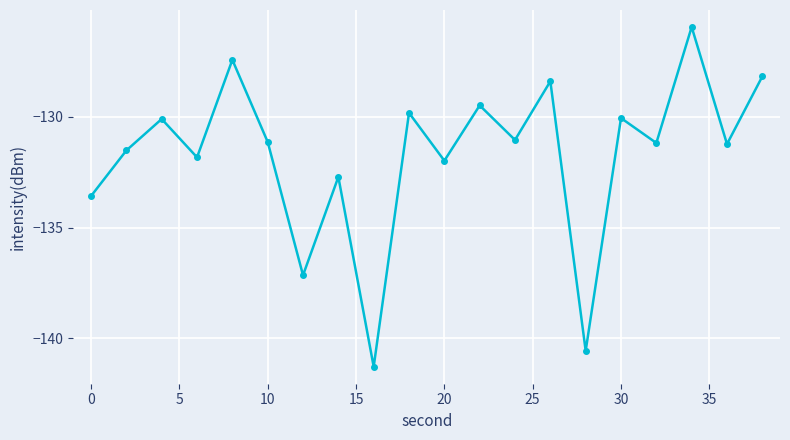

What is the average value?

-131.7